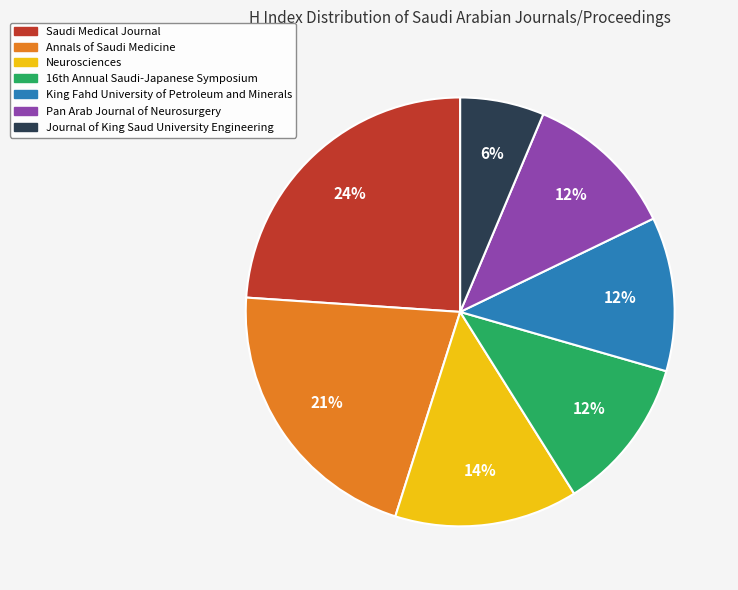

Is there any slice that represents more than half of the pie?

No